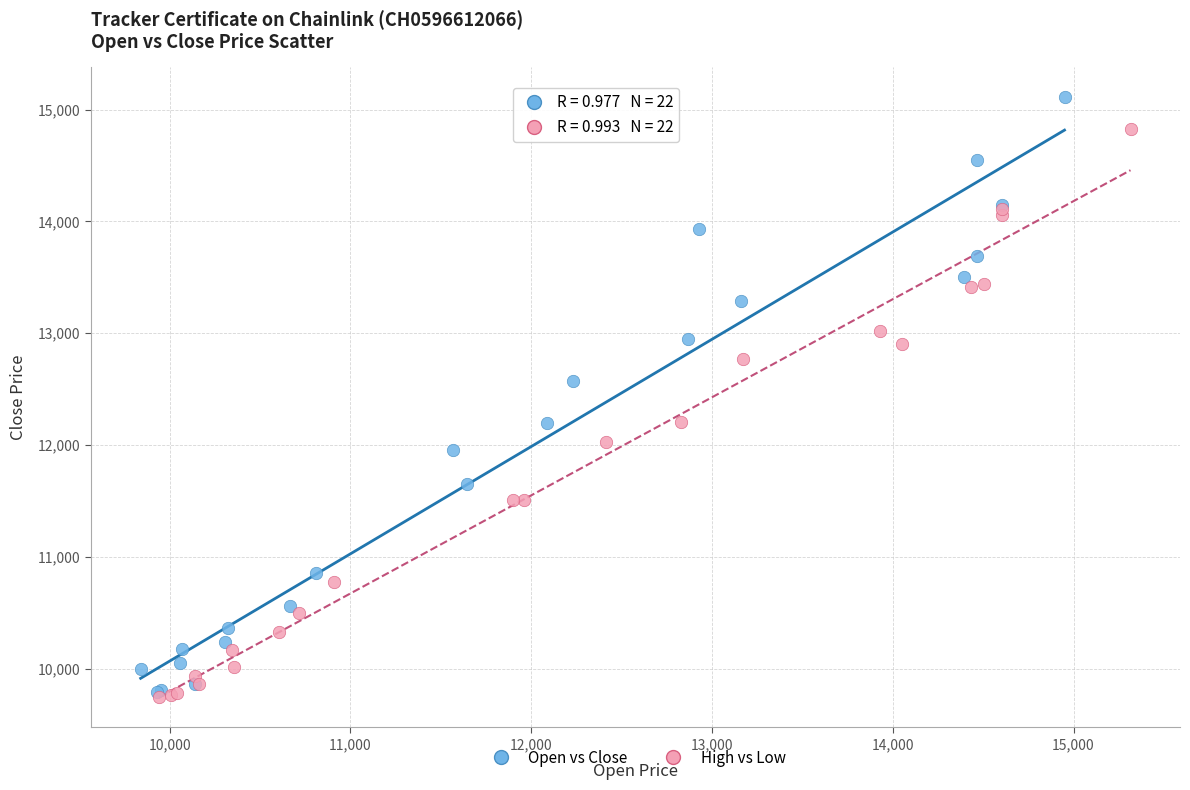

Which series has the widest spread of Y values?

Open vs Close